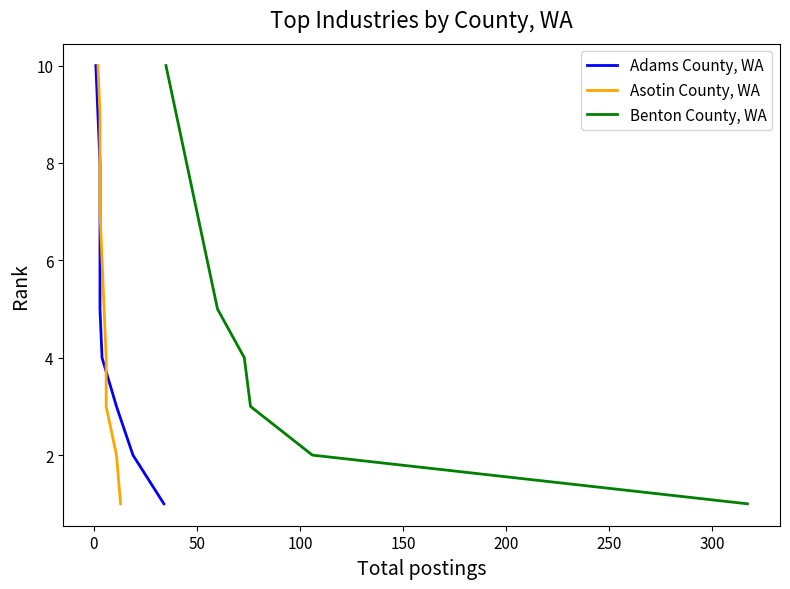

Is this an area chart (filled region under the line)?

No